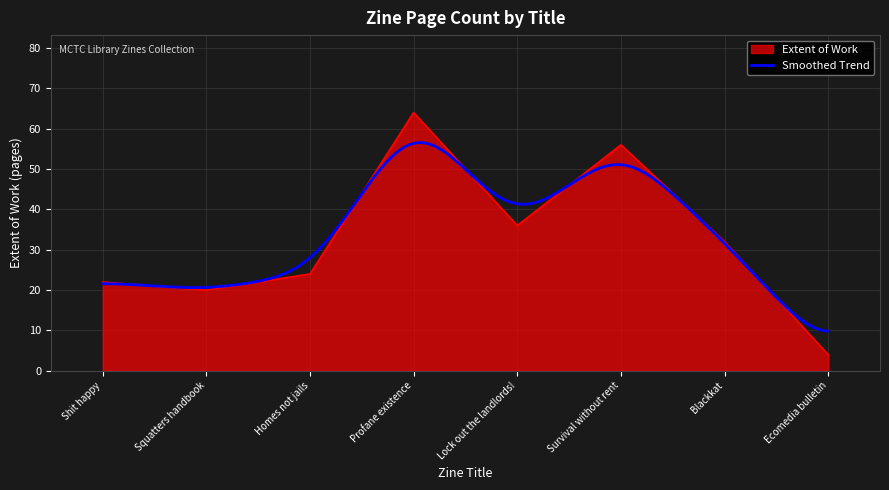

At which category does the data reach its first local valley?

Squatters handbook